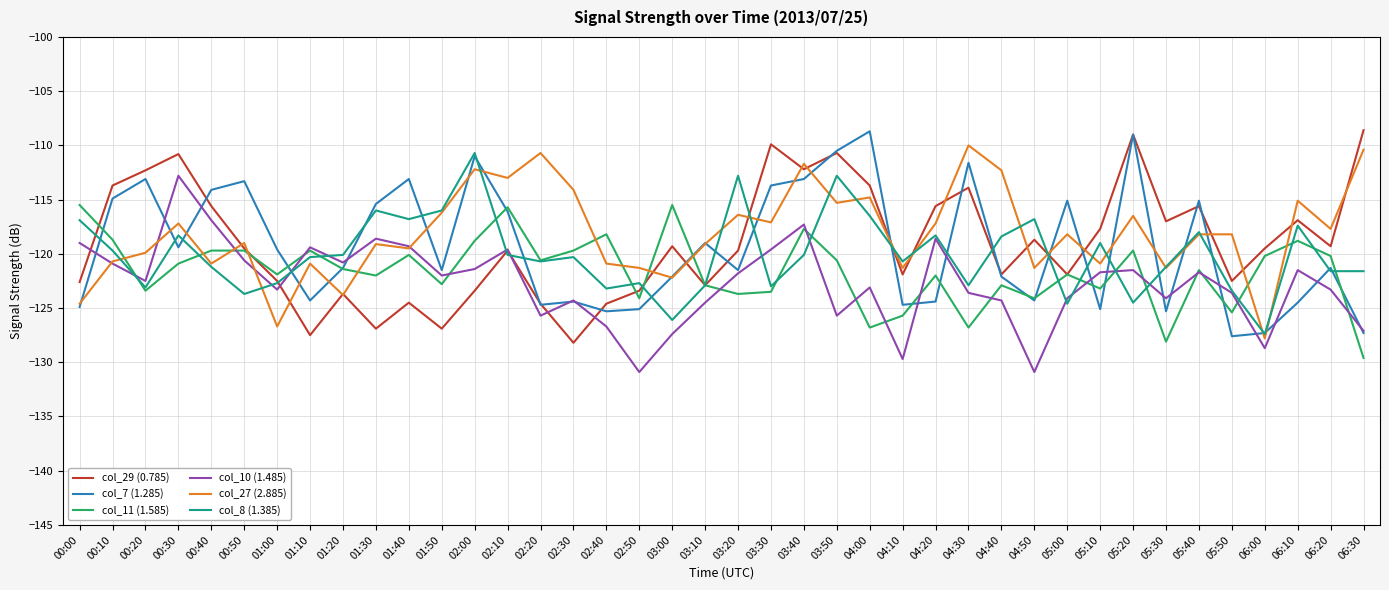

What are all the series names shown in the legend?

col_29 (0.785), col_7 (1.285), col_11 (1.585), col_10 (1.485), col_27 (2.885), col_8 (1.385)